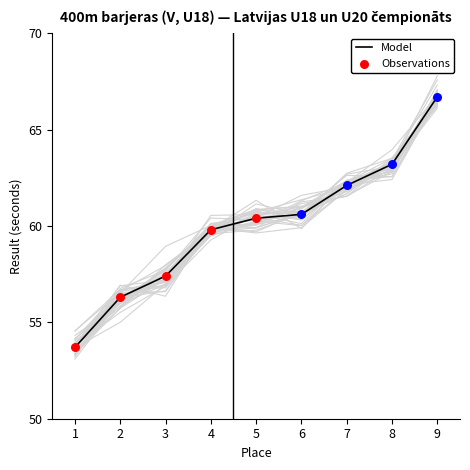

Between 7 and 6, which is larger?

7